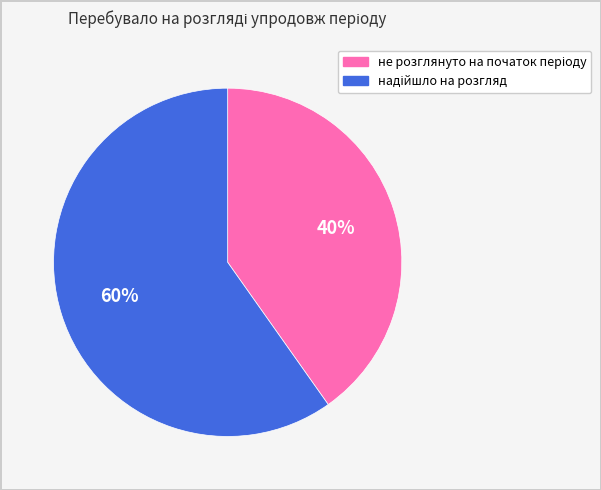

Is there any slice that represents more than half of the pie?

Yes